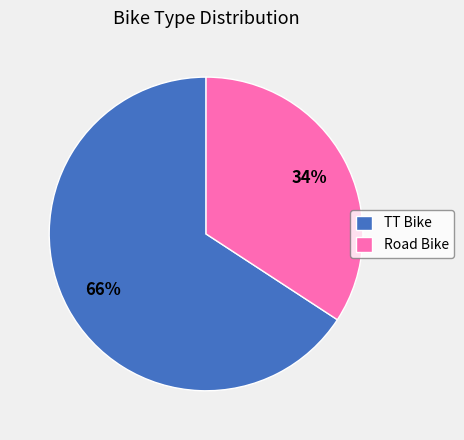

How many slices are in this pie chart?

2